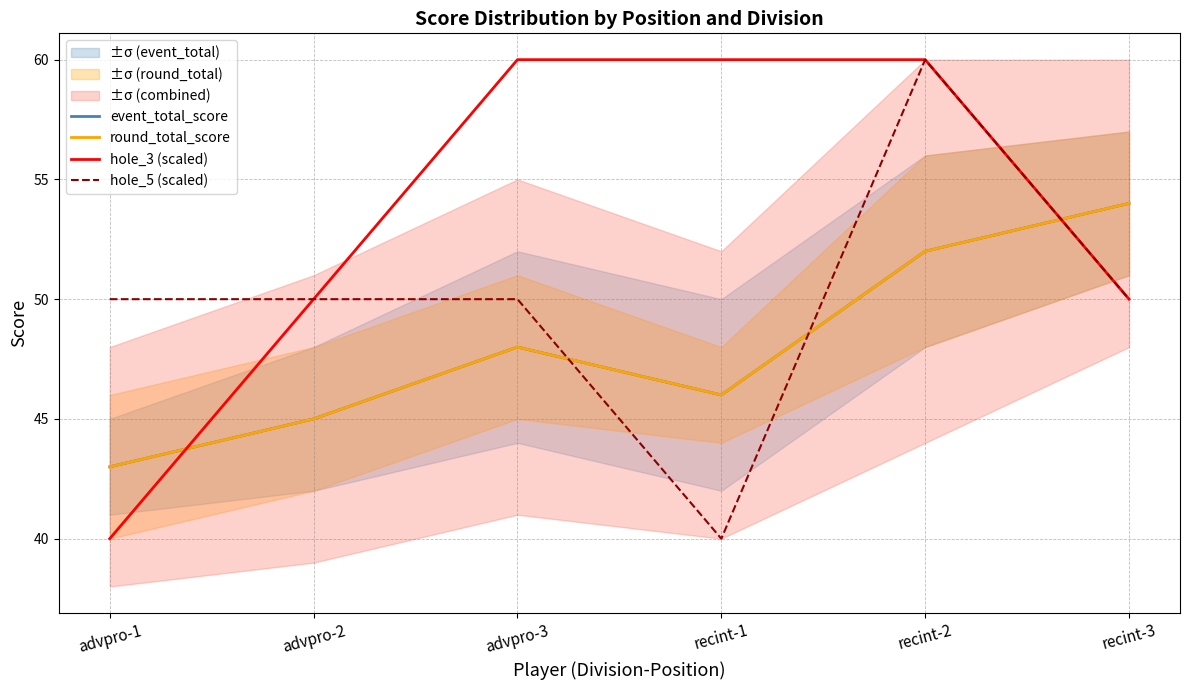

The value of hole_3 (scaled) at recint-1 is 80. True or false?

False